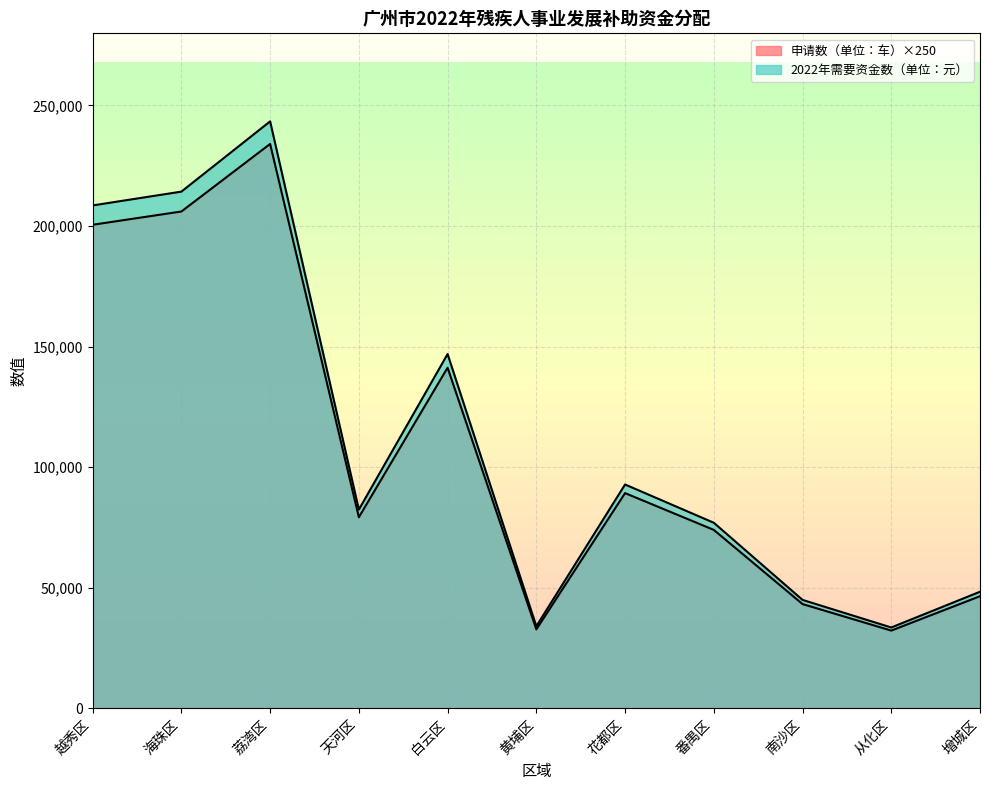

Where is 2022年需要资金数（单位：元） nearest to the value 138450?

白云区